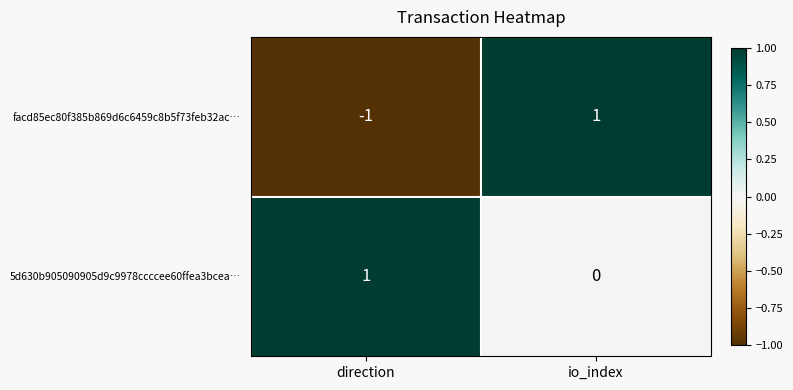

At which category is the sum across all series the highest?

io_index